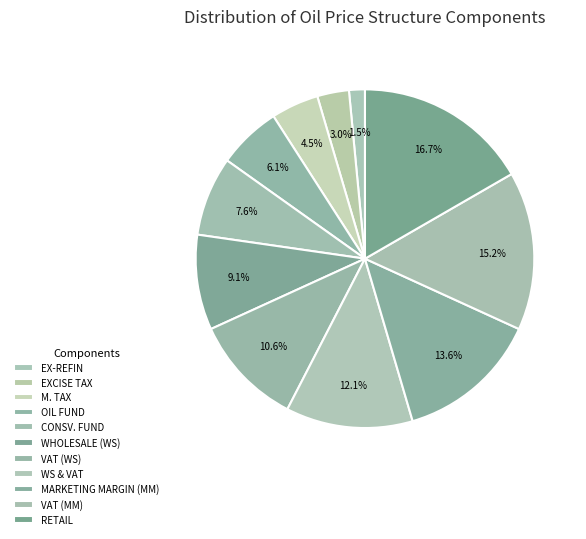

Is WHOLESALE (WS) the majority of the pie?

No